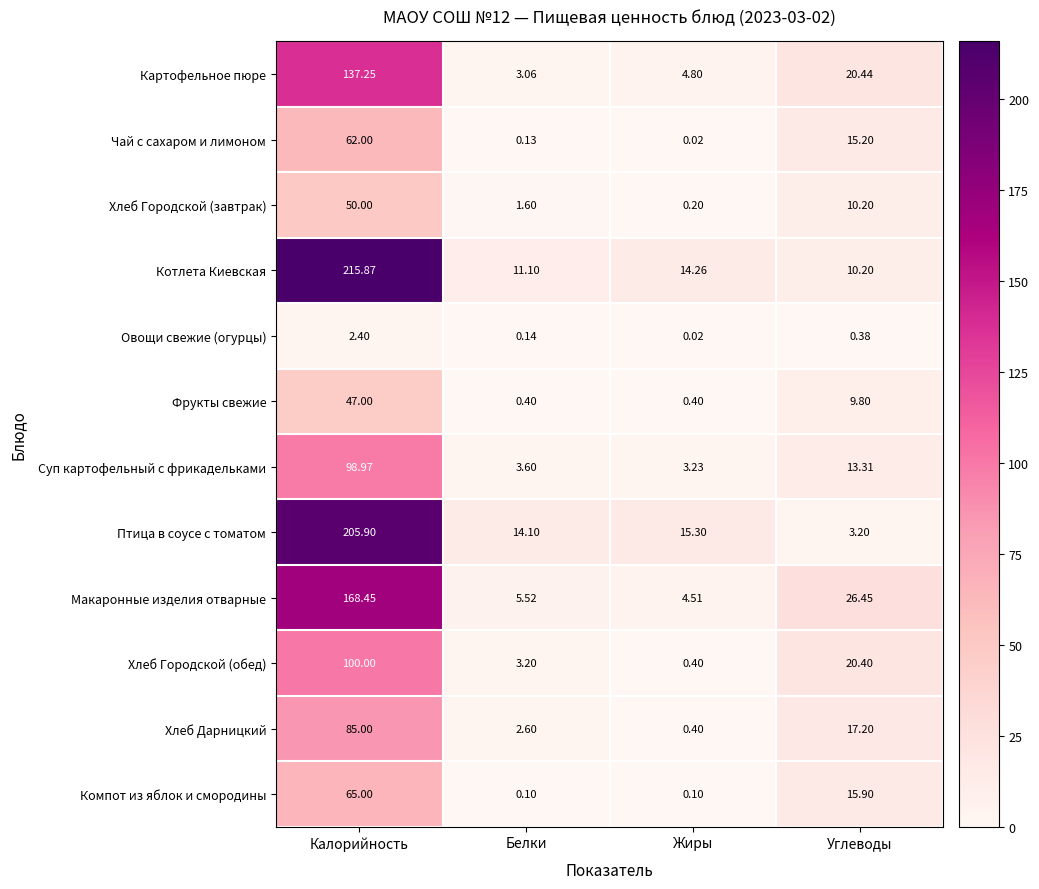

Count the number of data series in this chart.

12